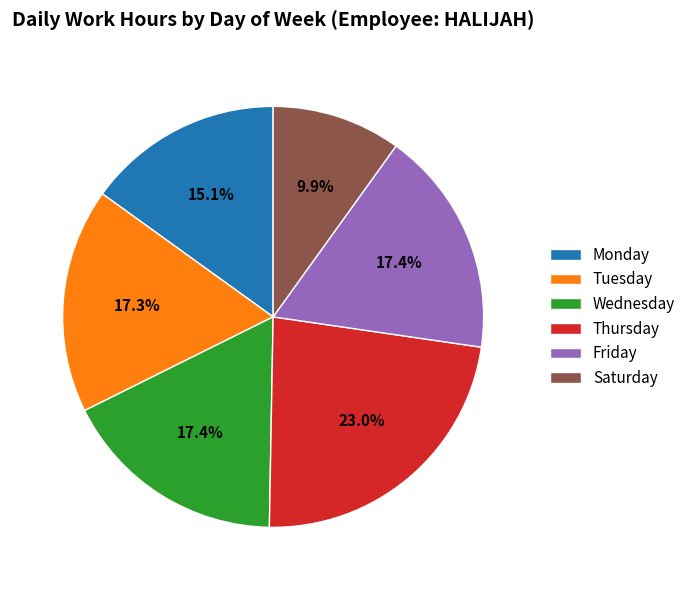

Approximately how many times larger is the value at Monday compared to Thursday?

0.7